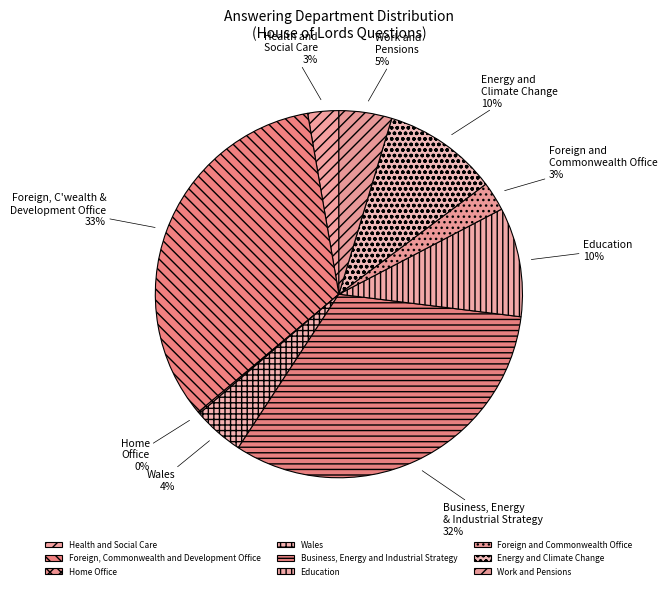

Is Home Office the majority of the pie?

No